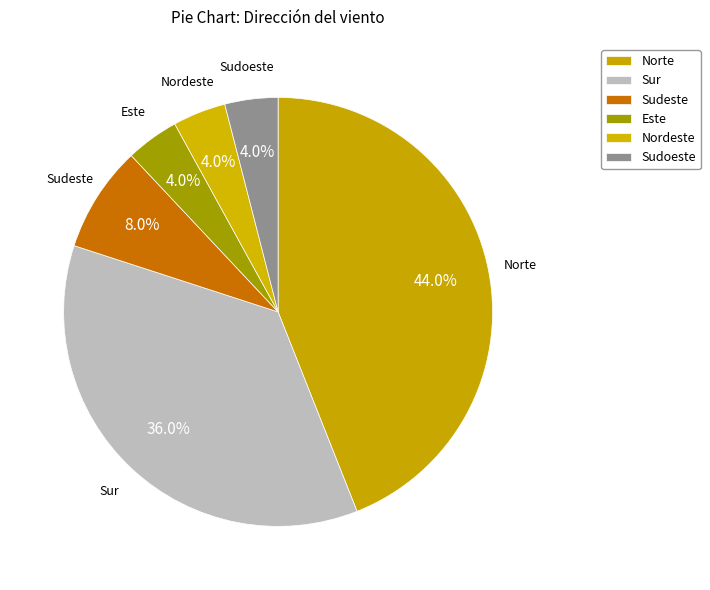

The Norte slice represents 44% of the pie. True or false?

True